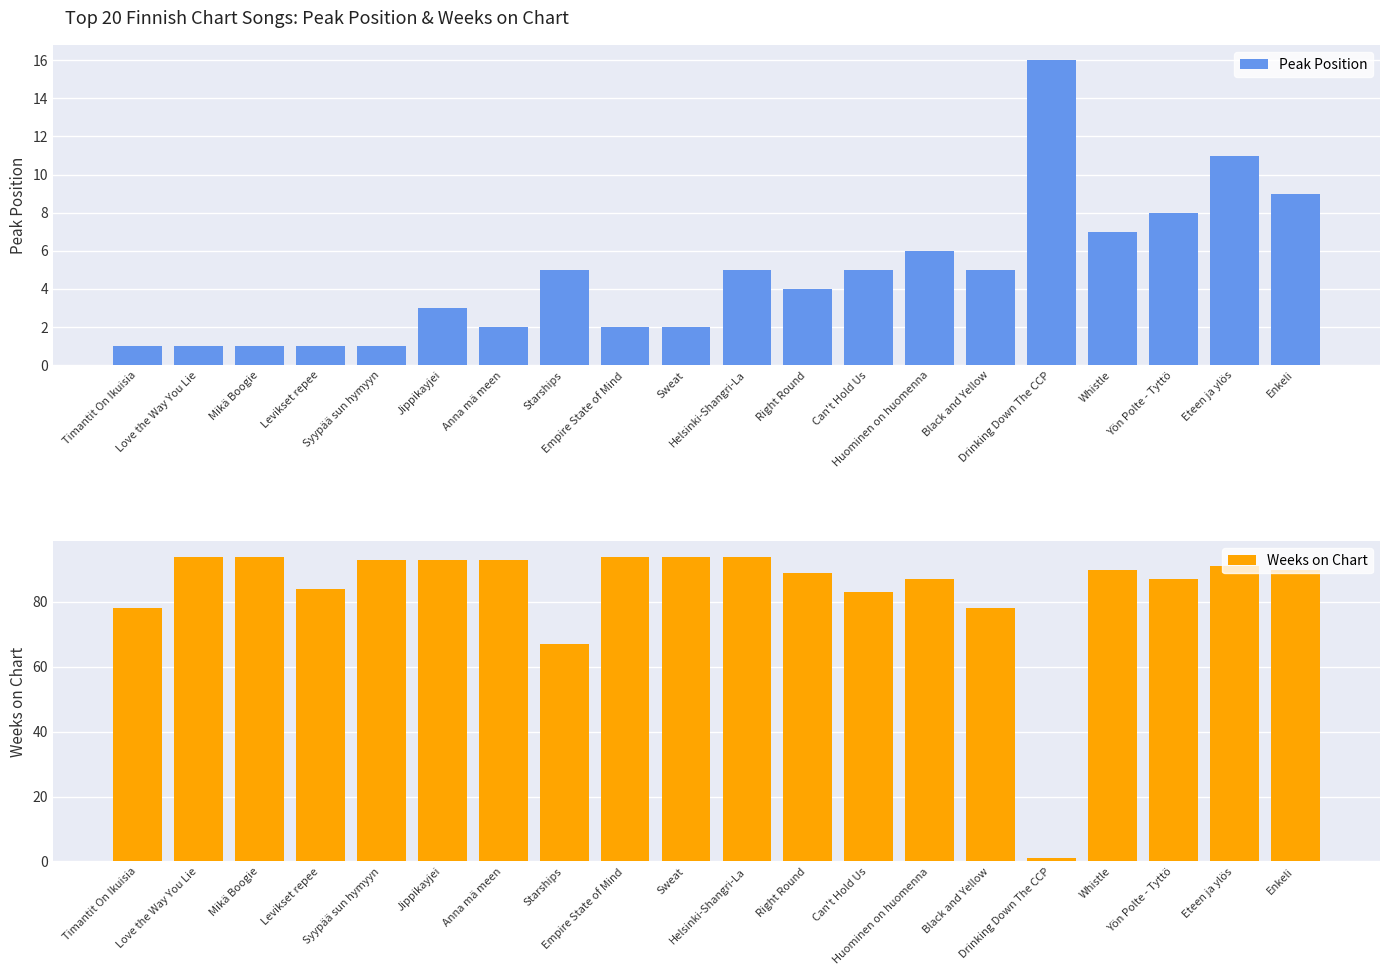

Reading left to right, list all the values displayed in this chart.

Peak Position: 1	1	1	1	1	3	2	5	2	2	5	4	5	6	5	16	7	8	11	9
Weeks on Chart: 78	94	94	84	93	93	93	67	94	94	94	89	83	87	78	1	90	87	91	90